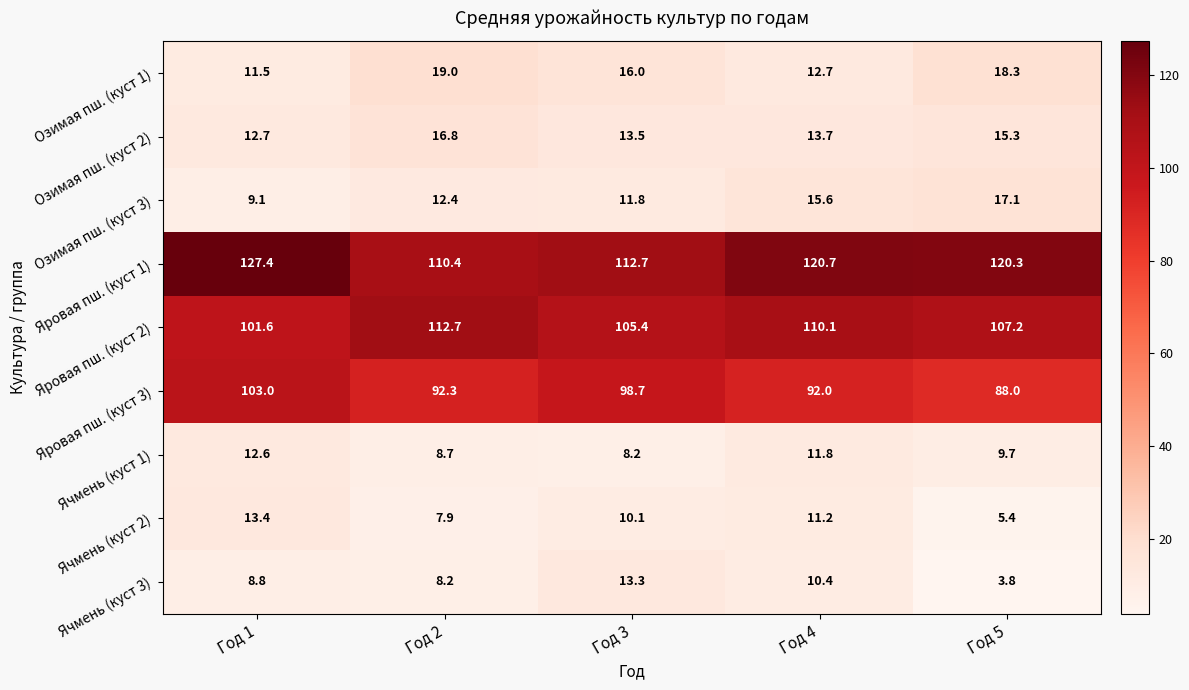

Which series has the widest spread of values?

Яровая пш. (куст 1)